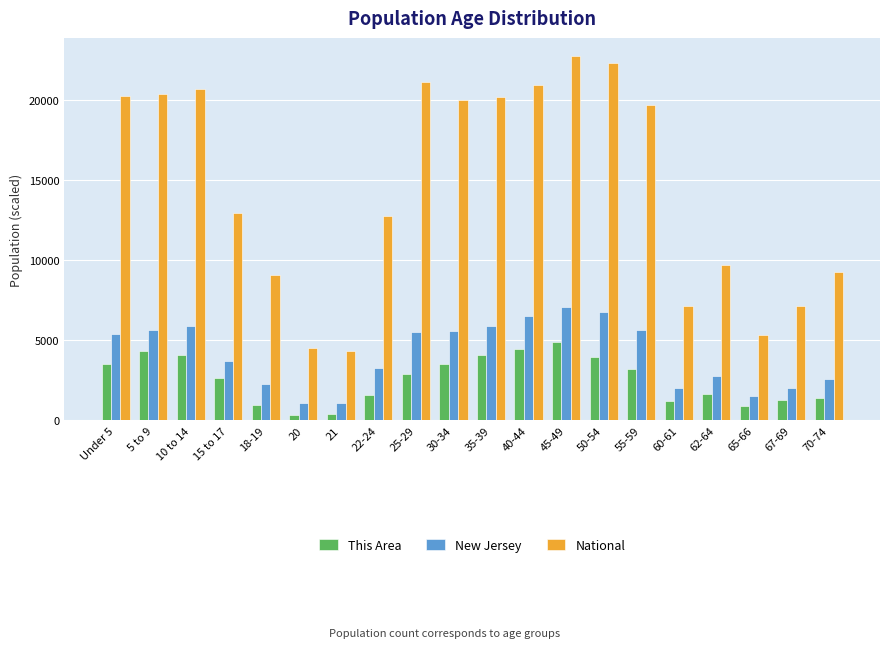

What value does the New Jersey series have at 21?

1062.2